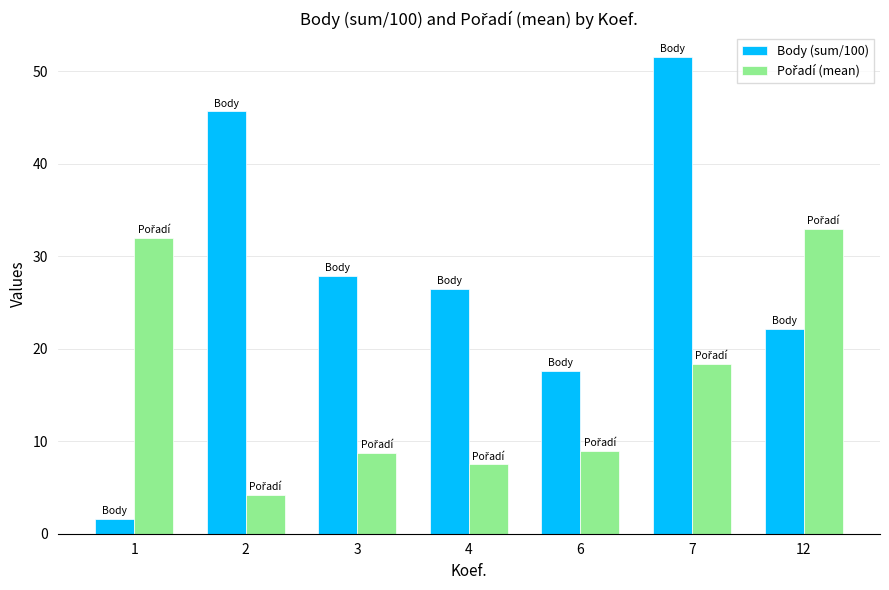

What is the highest value of the Body (sum/100) series?

51.6